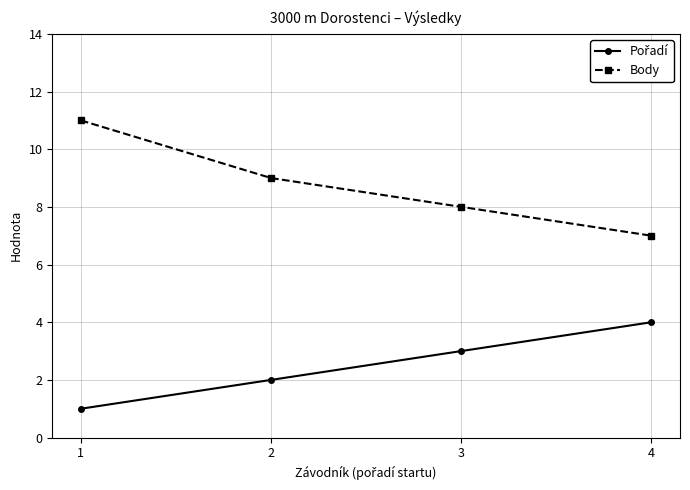

Count the number of data series in this chart.

2